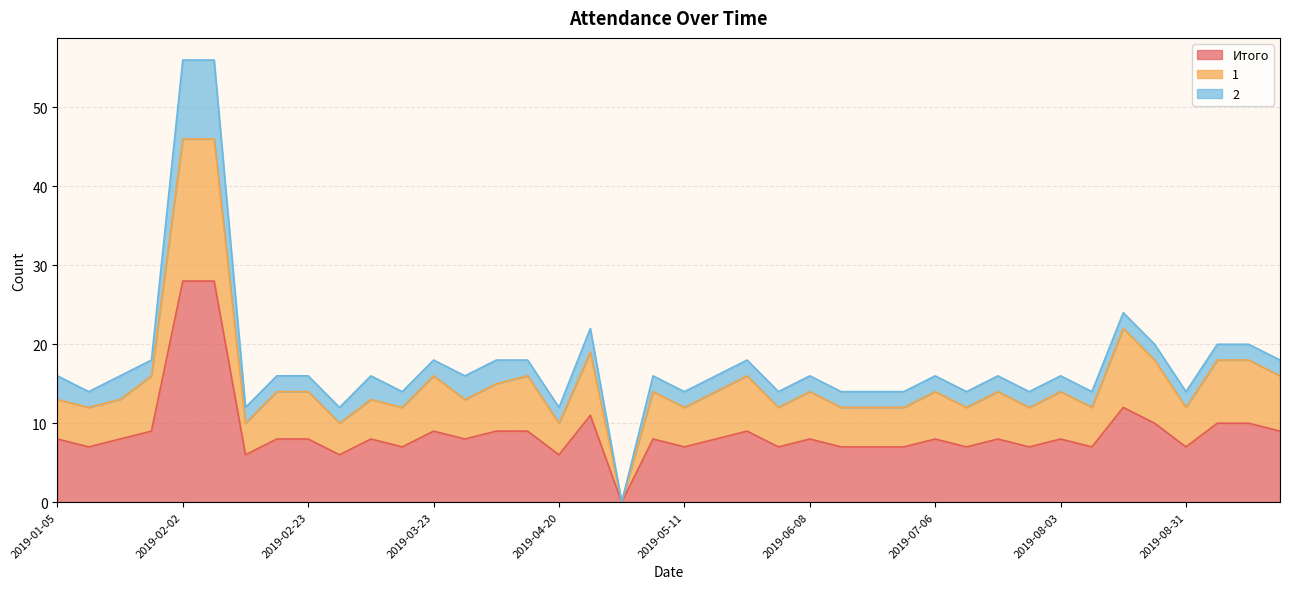

True or false: Итого has more than 0 interior local peaks.

True